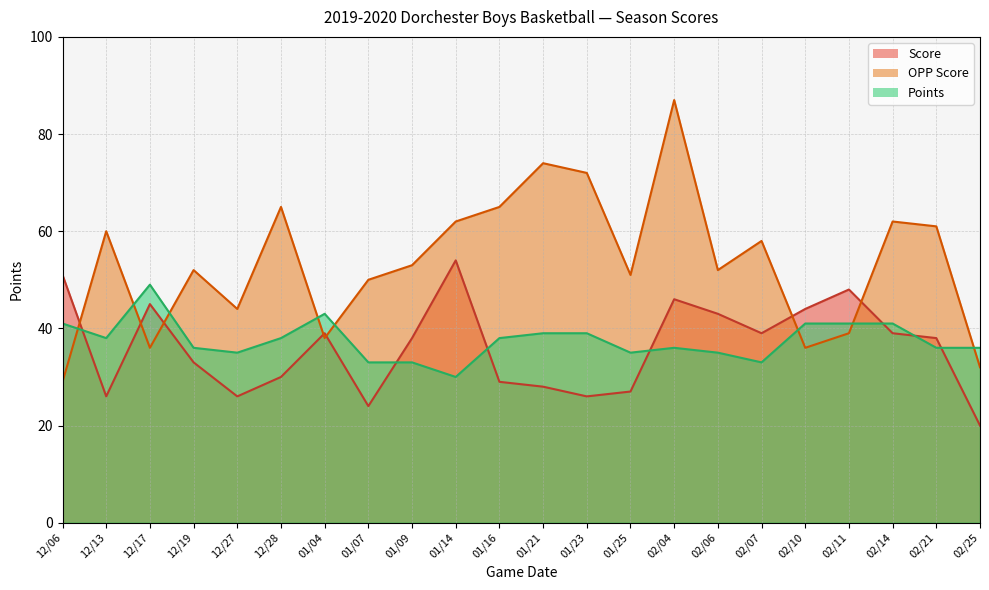

How many lines are shown in the chart?

3